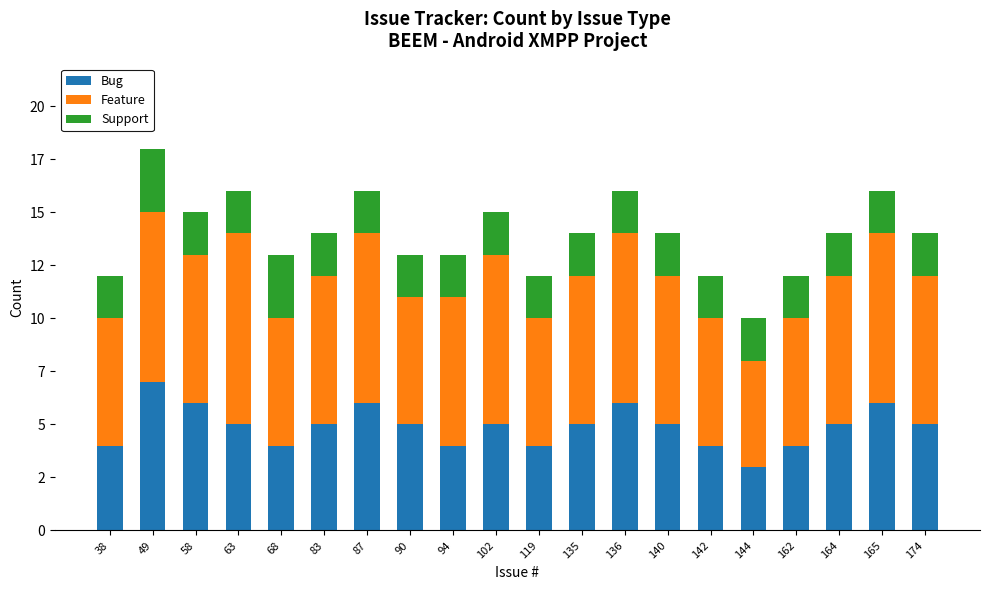

Between 58 and 63, which is larger?

58